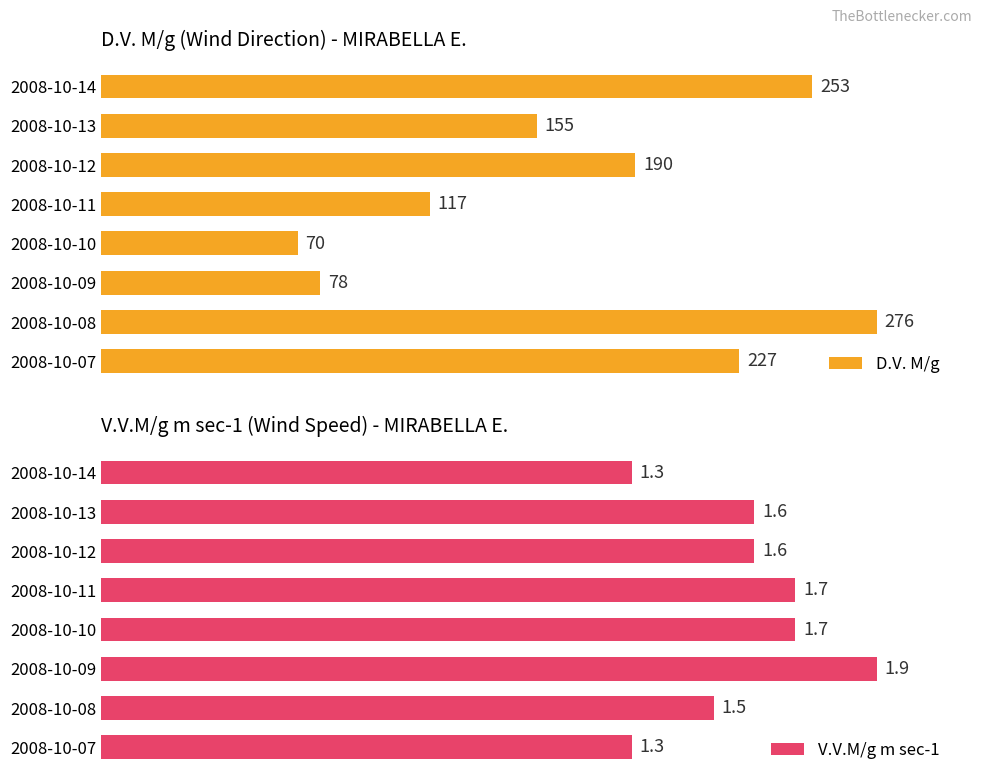

Which series has the largest range (max minus min)?

D.V. M/g